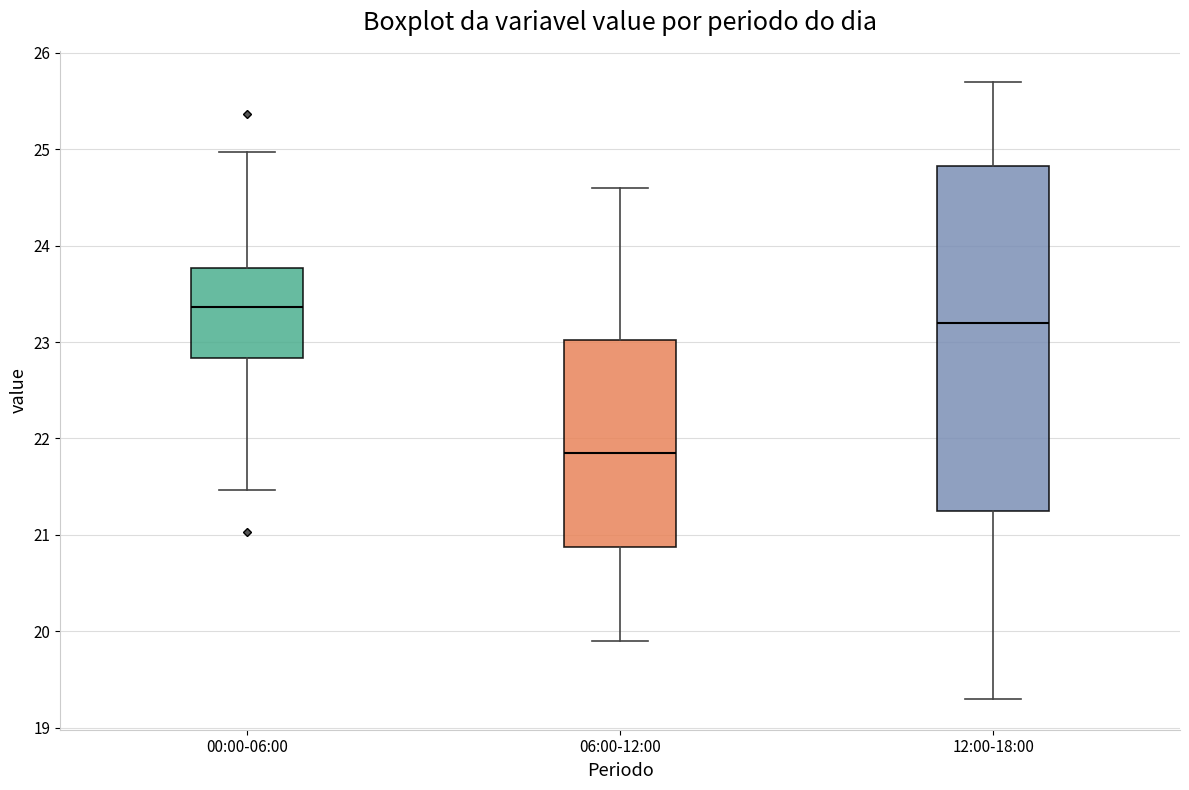

Which box is the tallest, from its lower edge to its upper edge?

12:00-18:00